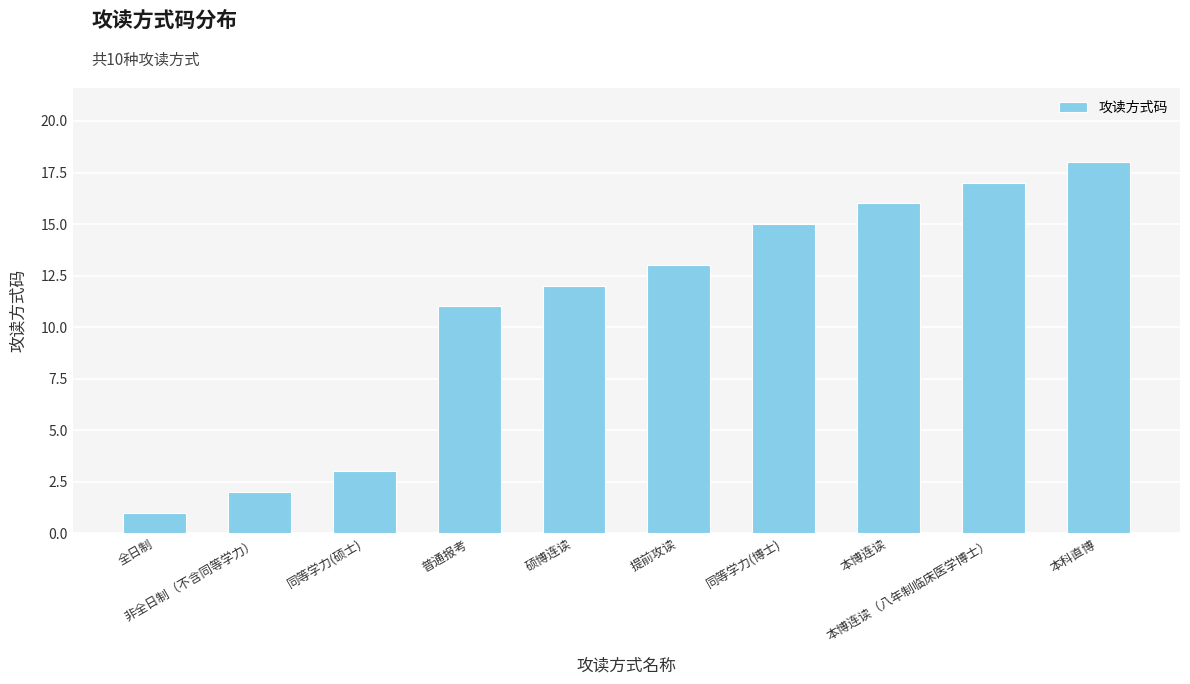

How many data points are less than 13?

5